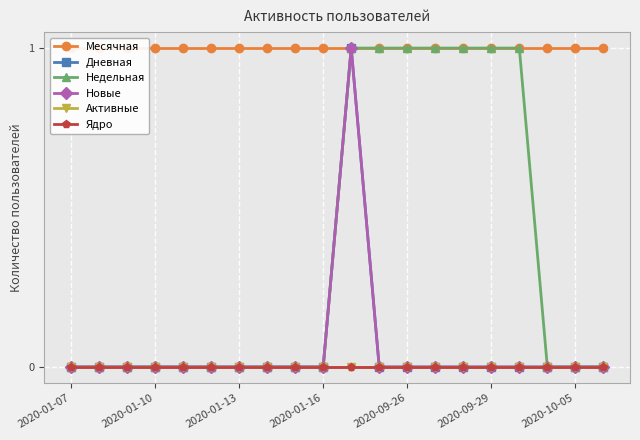

Which series has the largest total across all categories?

Месячная